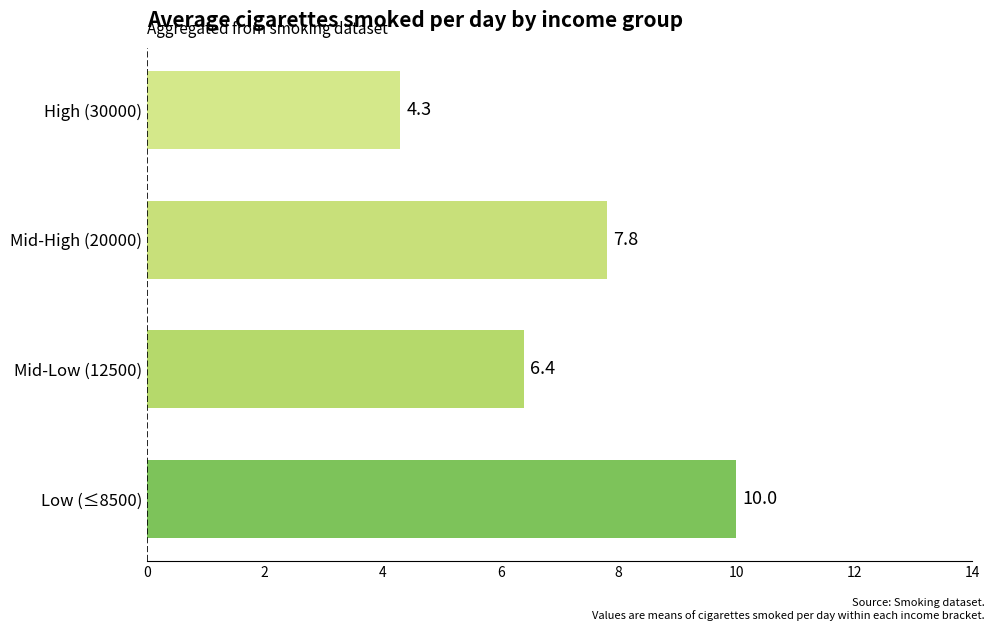

At which category does the chart reach its minimum across all series?

High (30000)